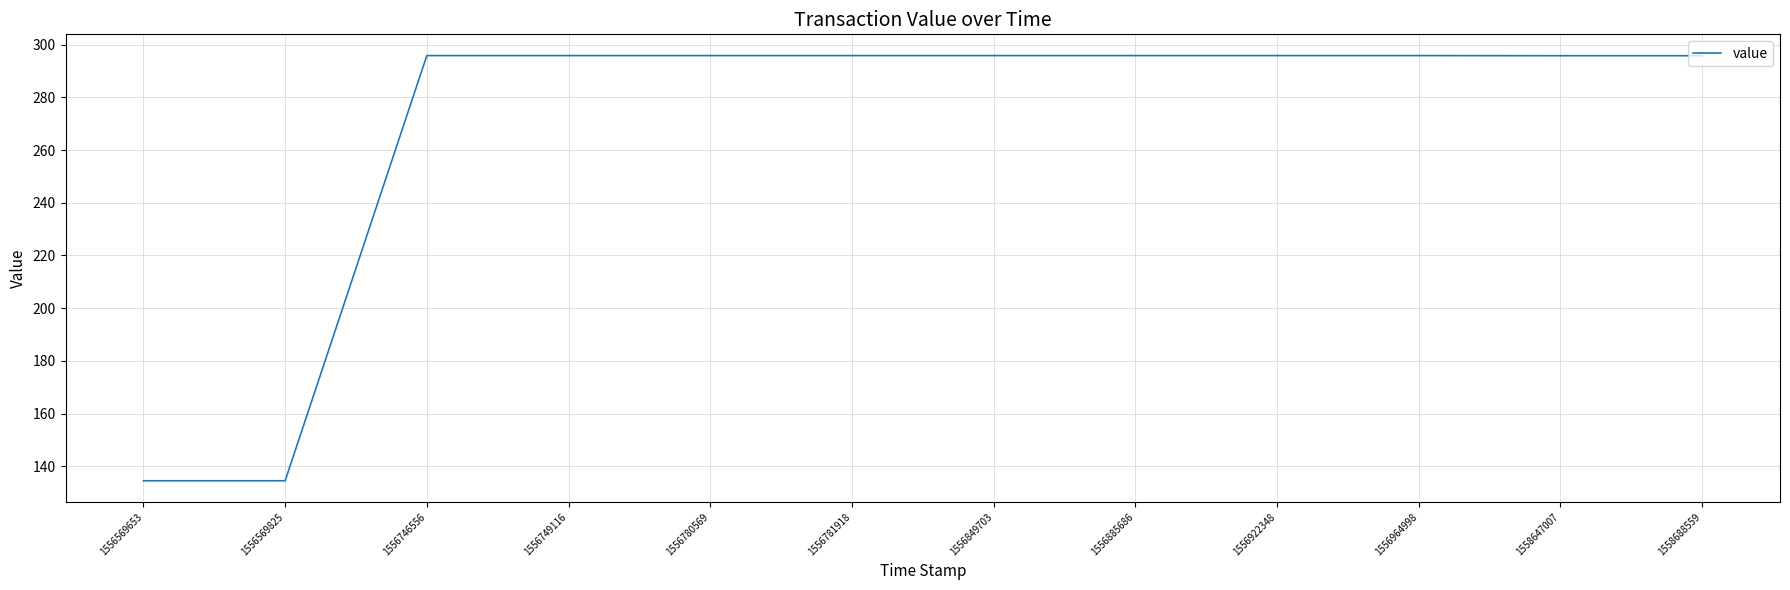

Reading right to left, extract all data points from this chart.

295.9	295.9	295.9	295.9	295.9	295.9	295.9	295.9	295.9	295.9	134.5	134.5